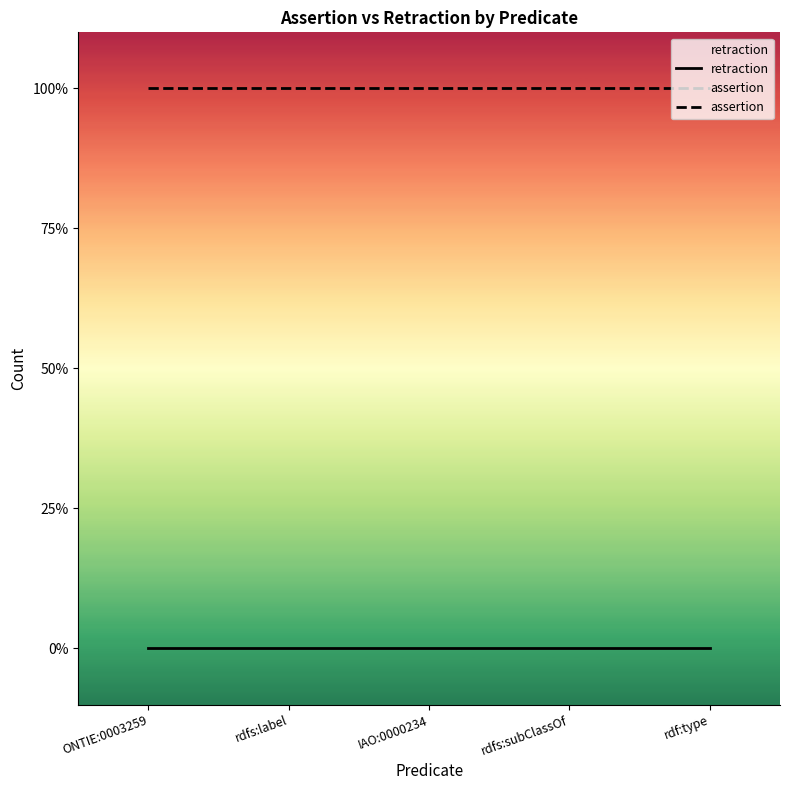

Which category has the lowest value in the assertion series?

ONTIE:0003259